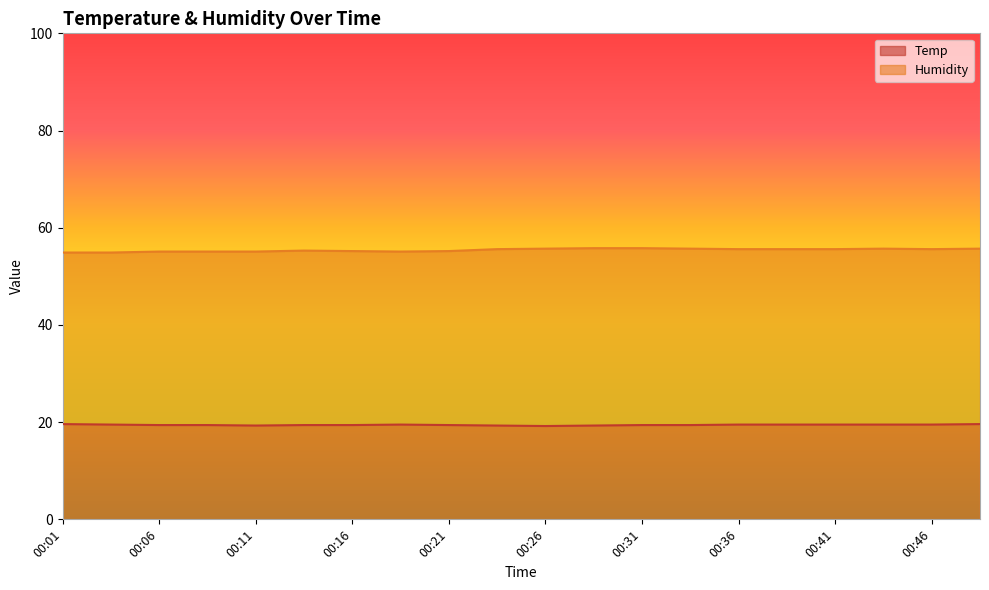

What is the smallest value displayed?

19.2